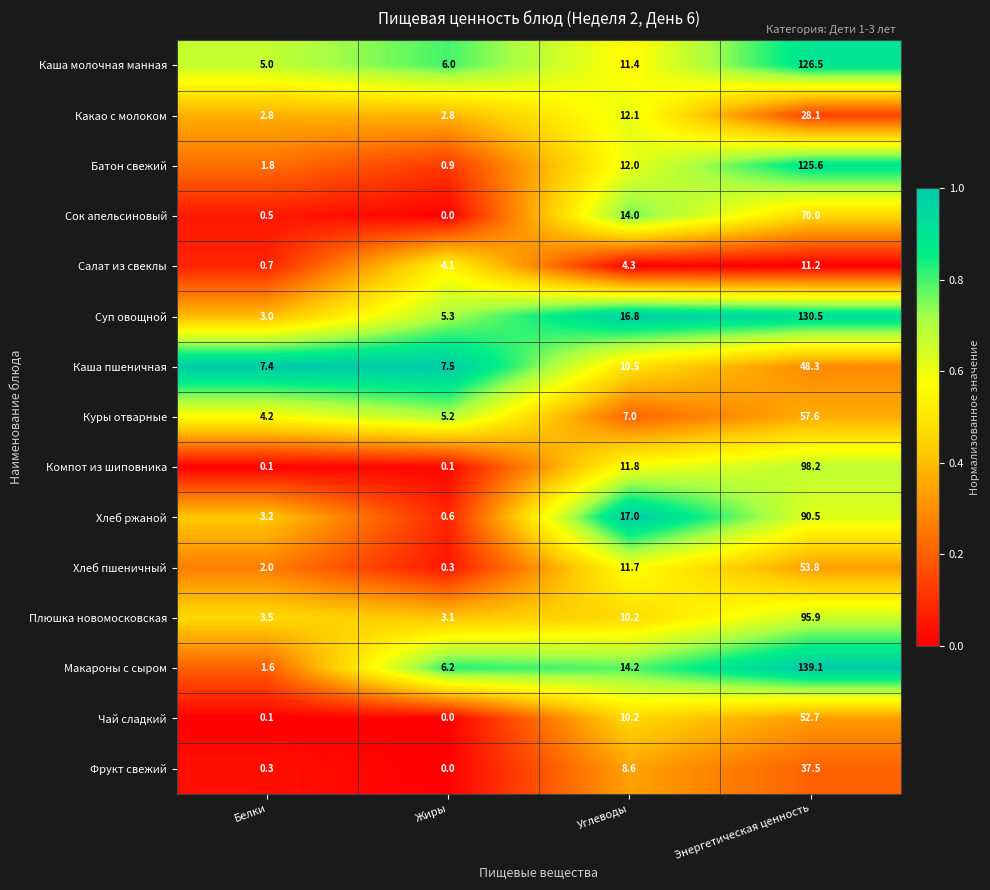

What is the difference between the Салат из свеклы values at Белки and Жиры?

3.4